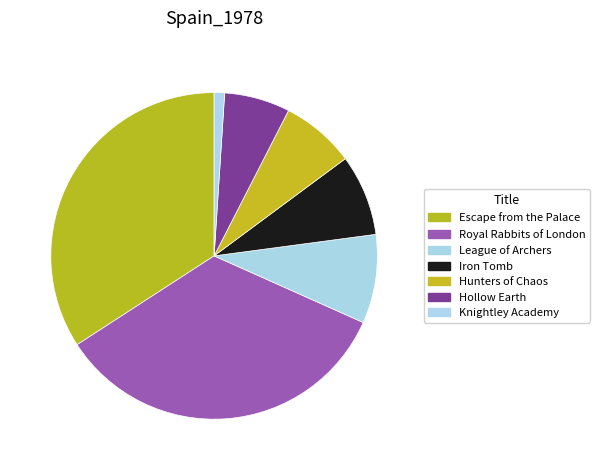

Does Hunters of Chaos represent more than half of the total?

No